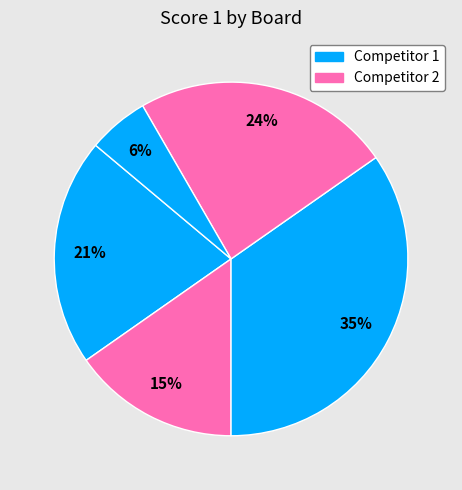

How many segments does this pie chart have?

5